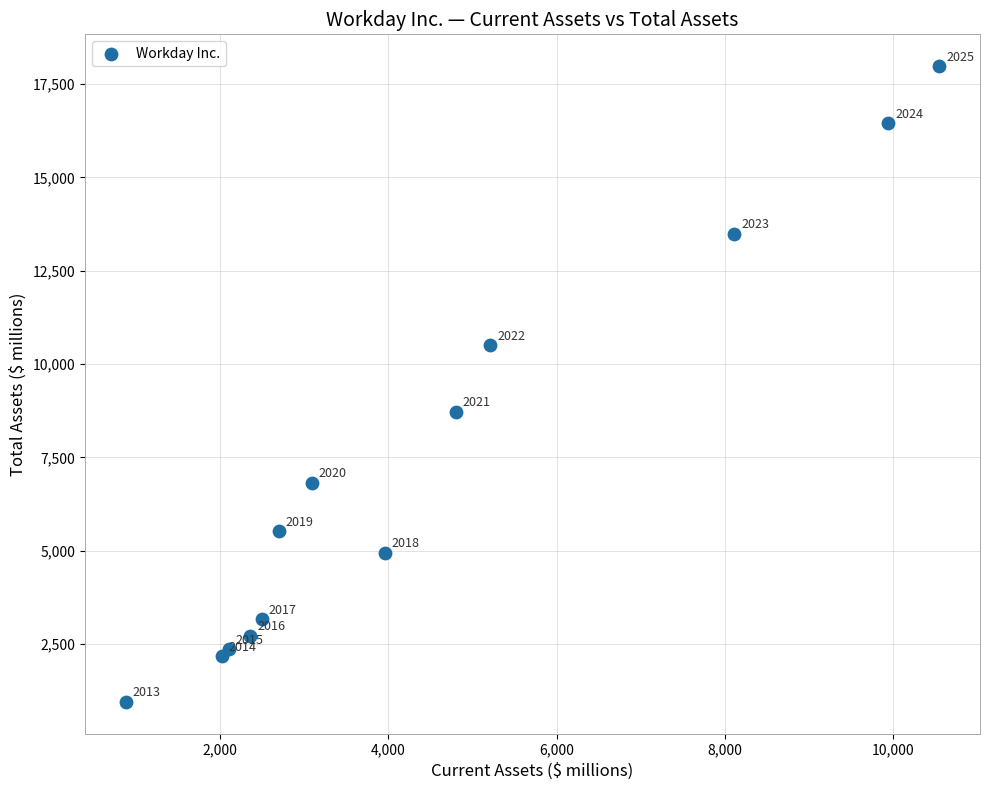

What Y value in the scatter plot is closest to 9468?

8718